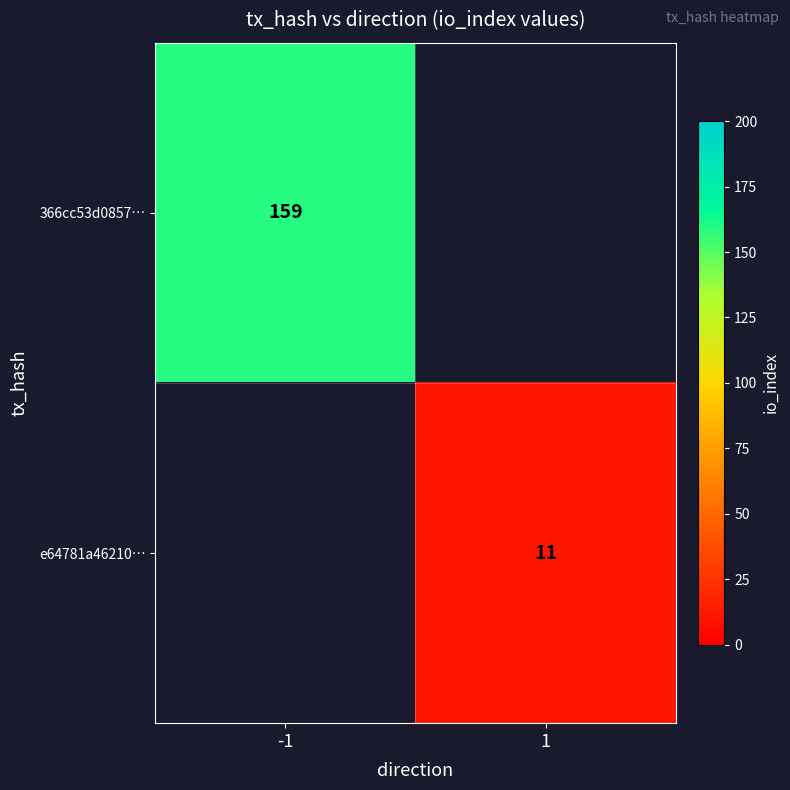

How many distinct data groups are displayed?

2